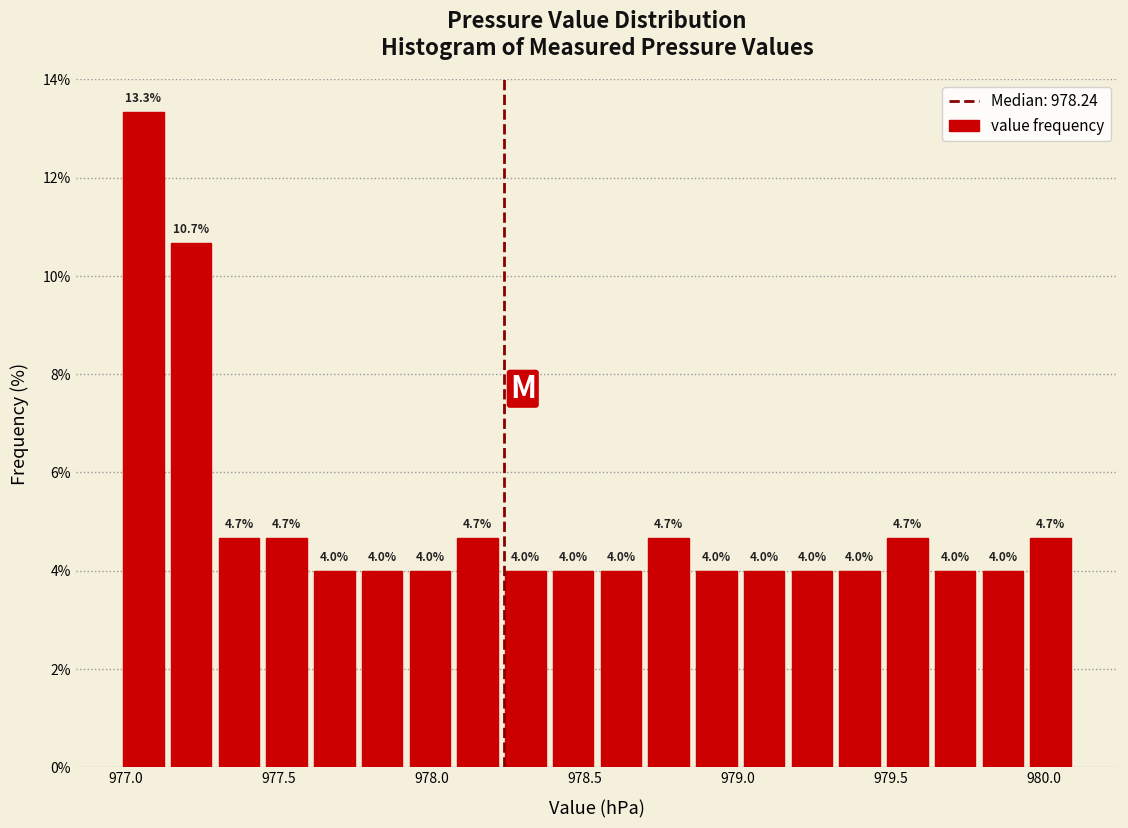

Read against the x-axis, roughly where is the centre of the tallest bar?

977.05